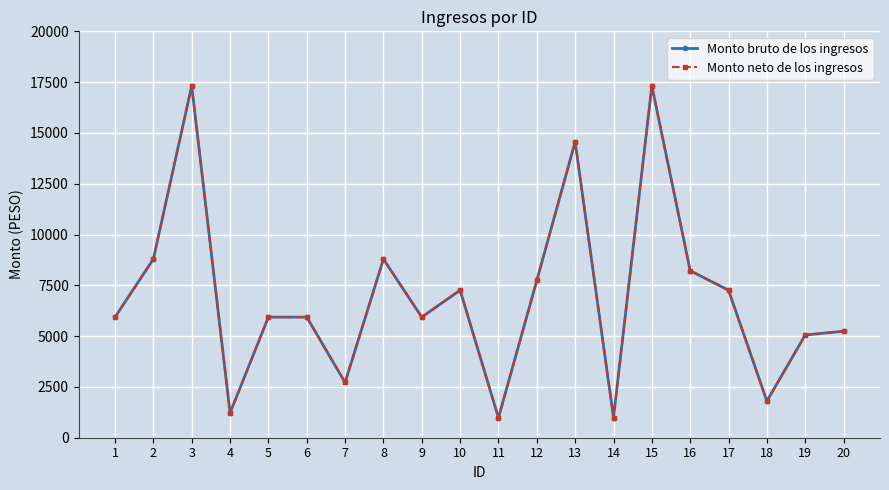

Does the chart have visible grid lines?

Yes